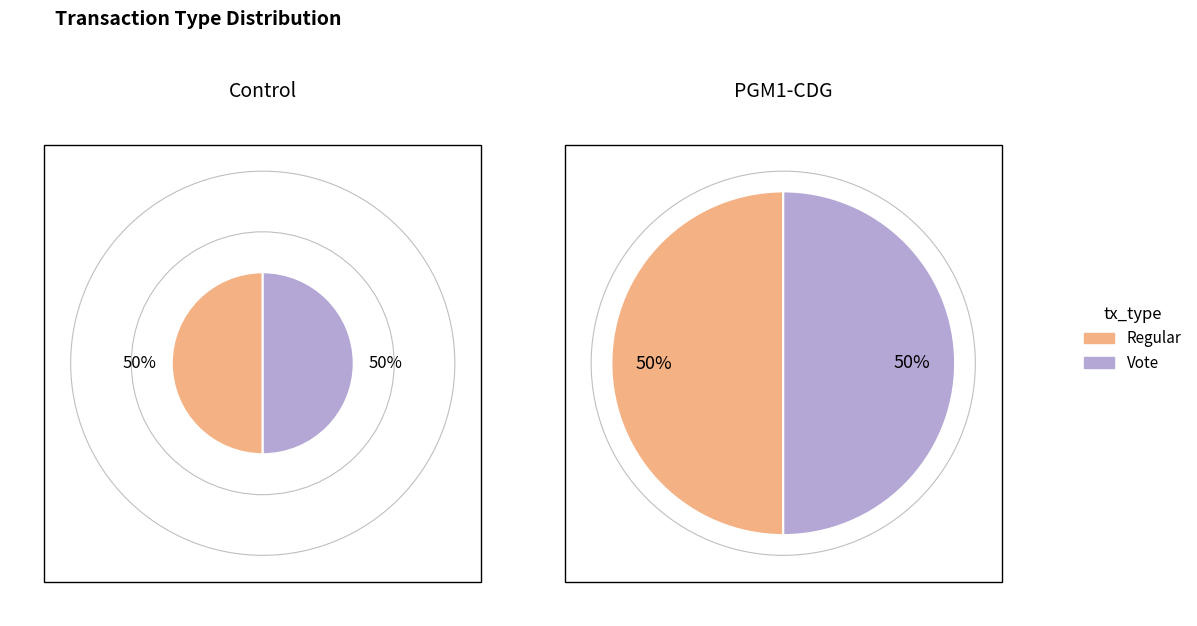

Rank the categories by value from lowest to highest.

Regular, Vote